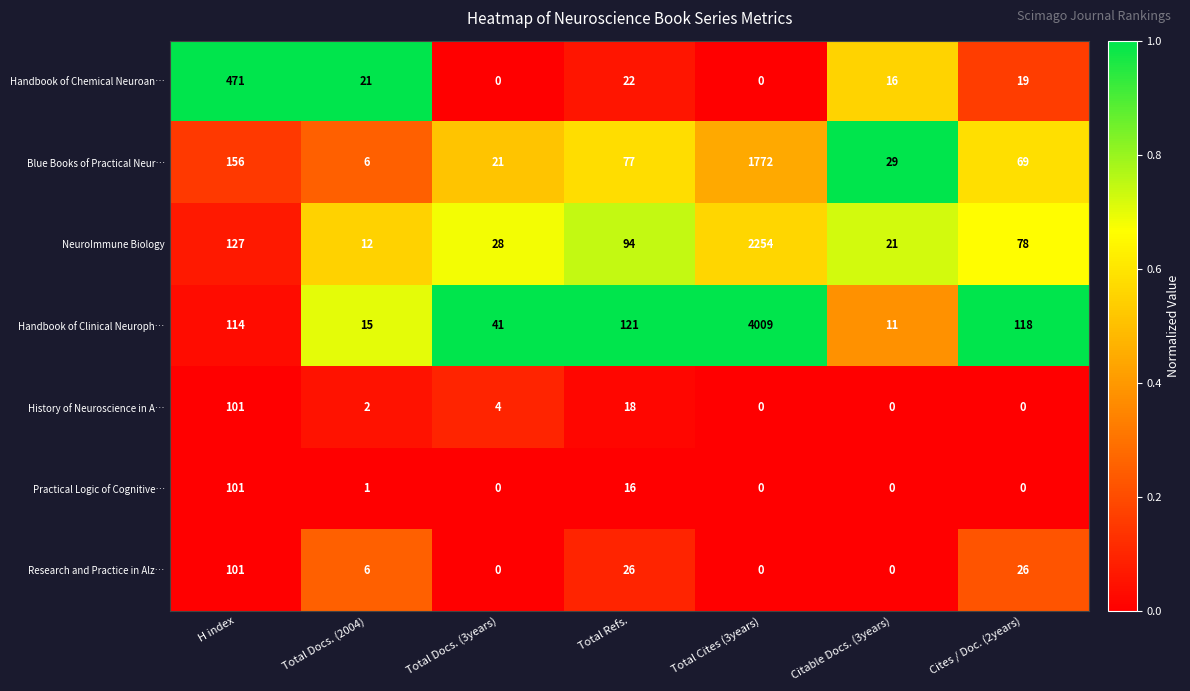

At which label does NeuroImmune Biology first exceed 78?

H index